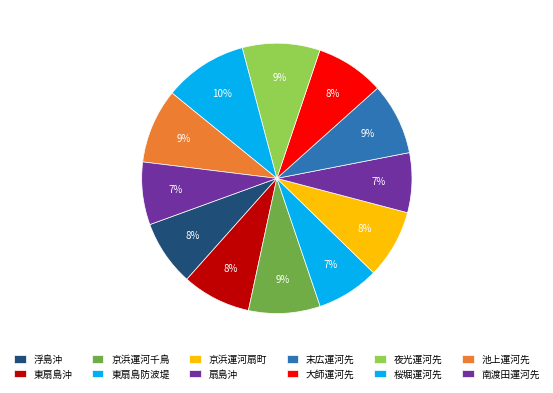

To the nearest percent, what portion does 京浜運河扇町 represent?

8%